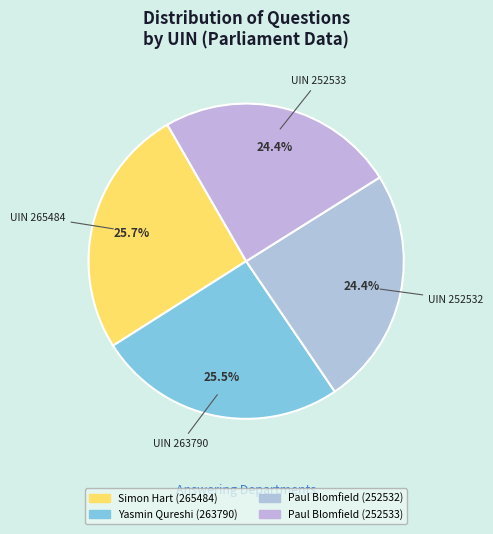

What portion of the pie excludes UIN 263790?

74.5%